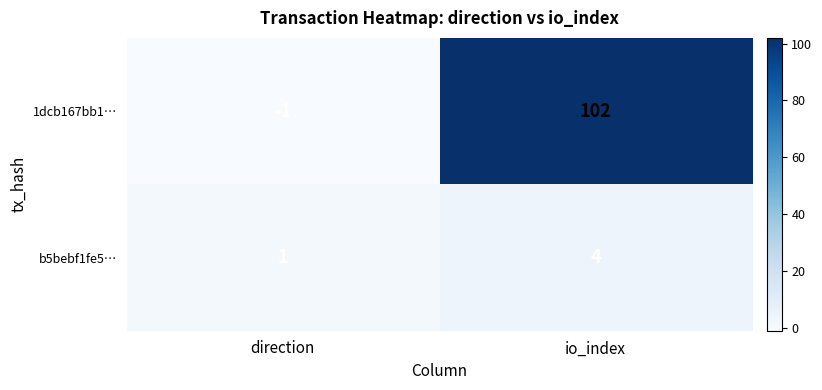

Which category has the highest value across all series?

io_index